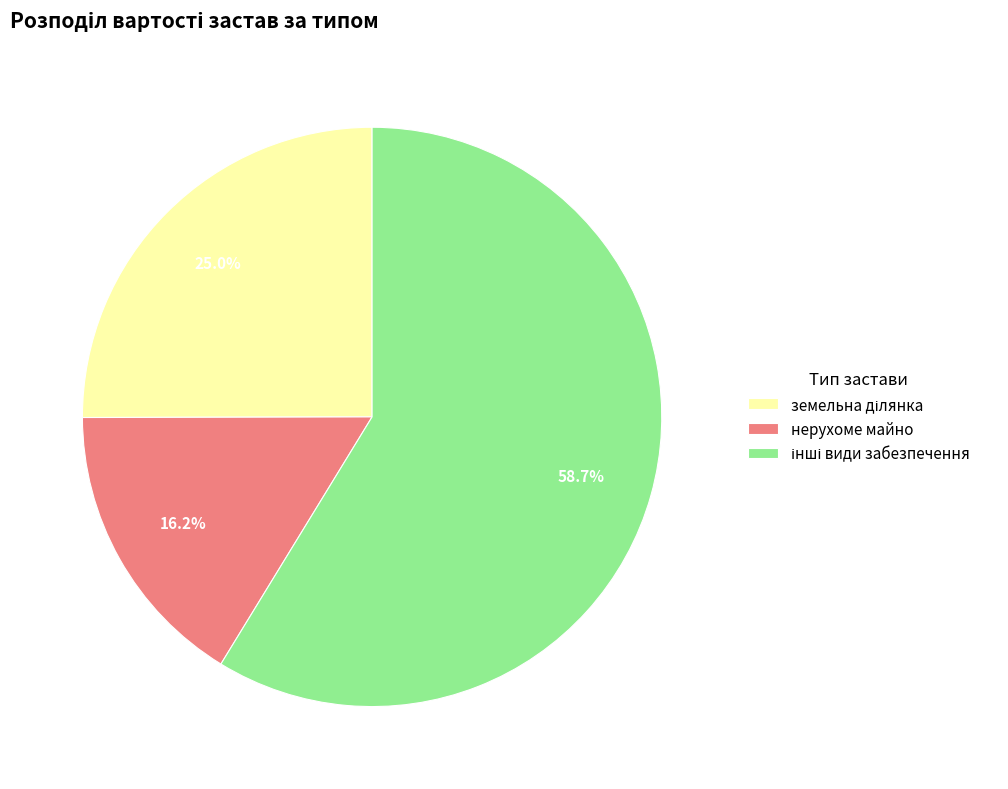

How many slices are in this pie chart?

3